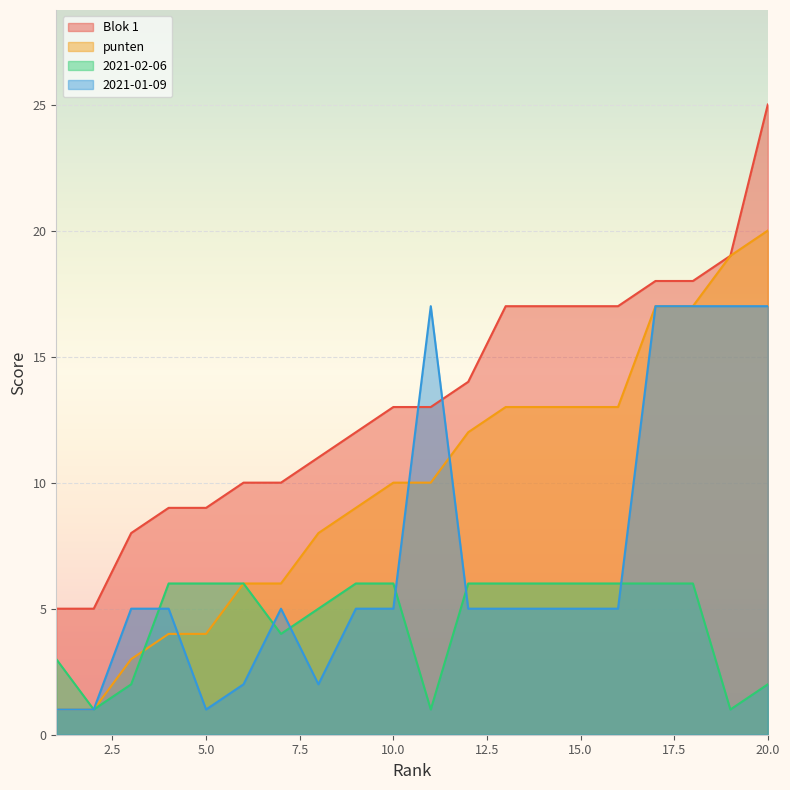

Which series has the widest spread of values?

Blok 1